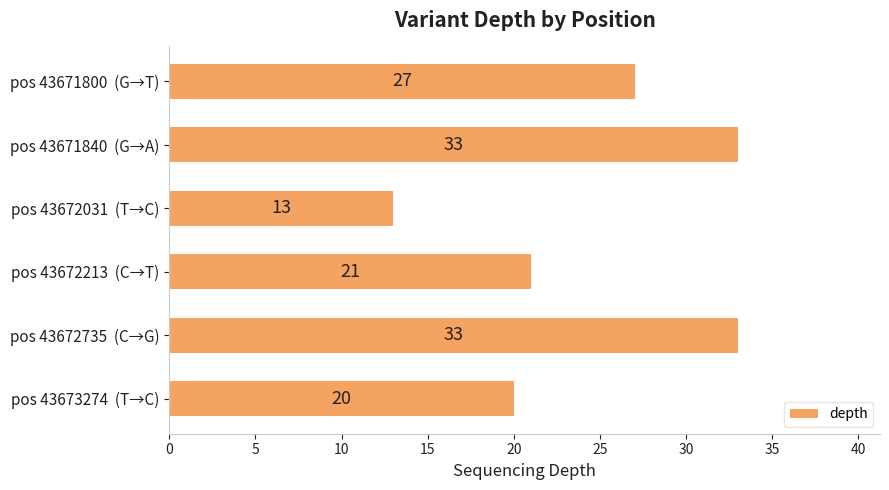

Reading top to bottom, transcribe all the data shown in this chart.

27	33	13	21	33	20